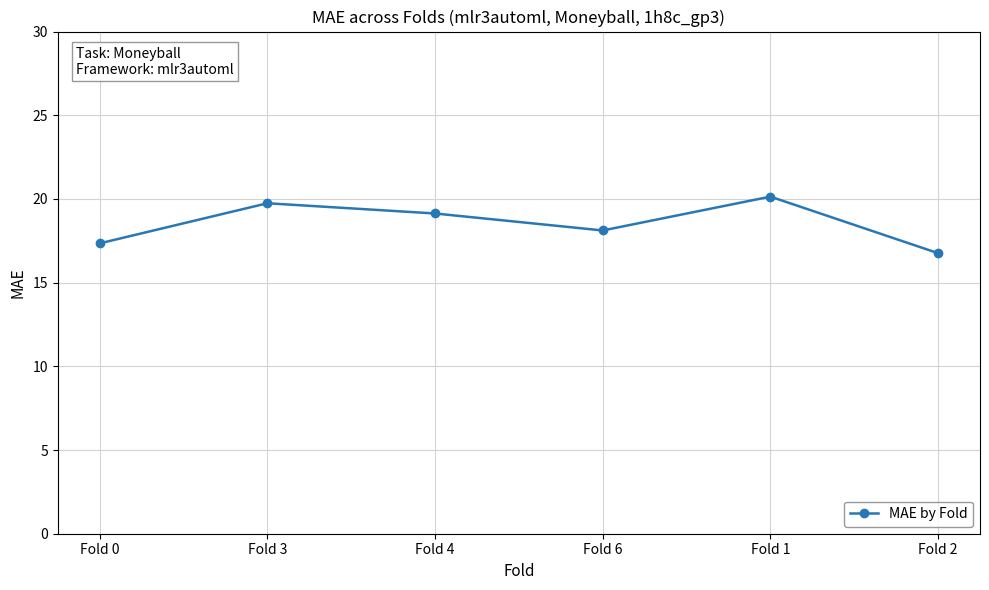

What is the ratio of the value at Fold 1 to the value at Fold 0?

1.2